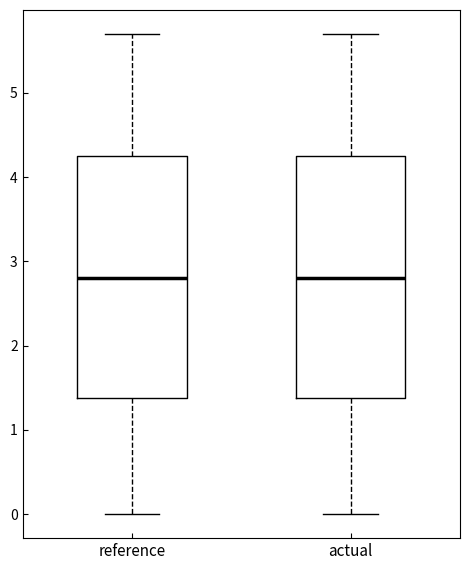

Reading left to right, transcribe this box plot: for each box, give where its median line is, the range the box spans, and where its two whiskers end, as read against the y-axis. The values are not printed on the chart, so give them approximately, as read against the axis.

reference: median 2.8, box 1.4 to 4.2, whiskers 0.0 to 5.7
actual: median 2.8, box 1.4 to 4.2, whiskers 0.0 to 5.7